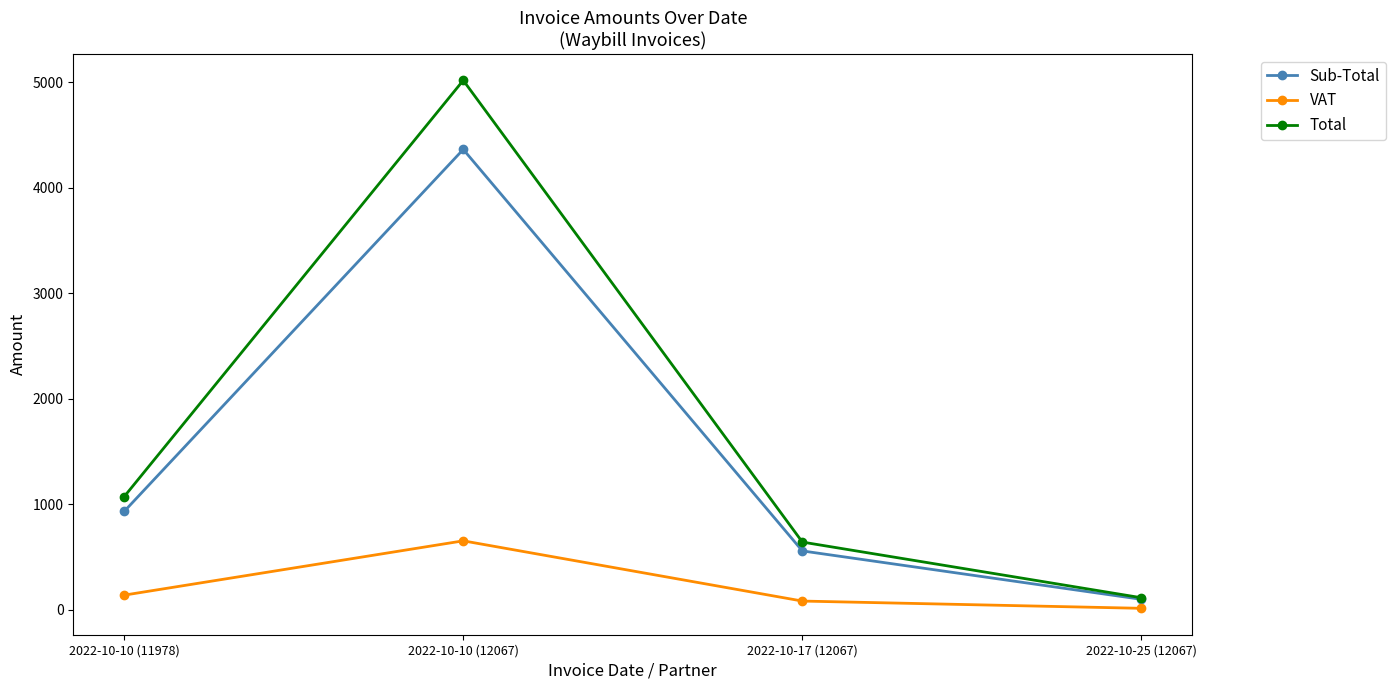

What value does the VAT series have at 2022-10-25 (12067)?

15.0